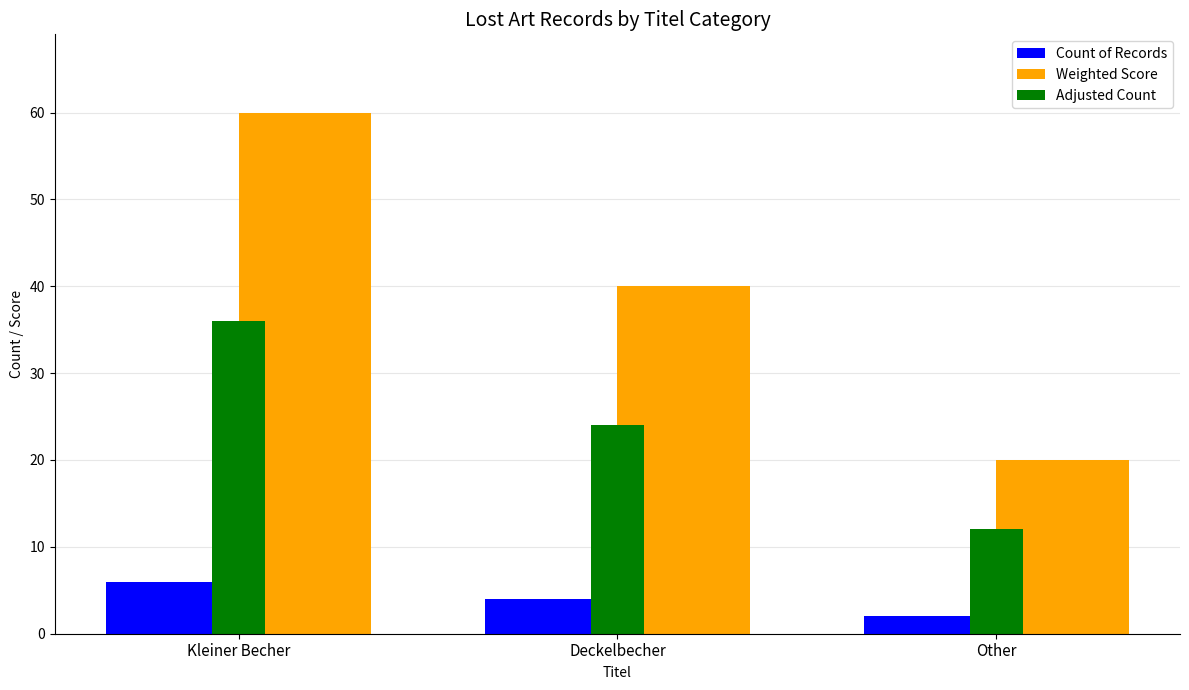

What is the label of the 2nd bar from the left?

Deckelbecher